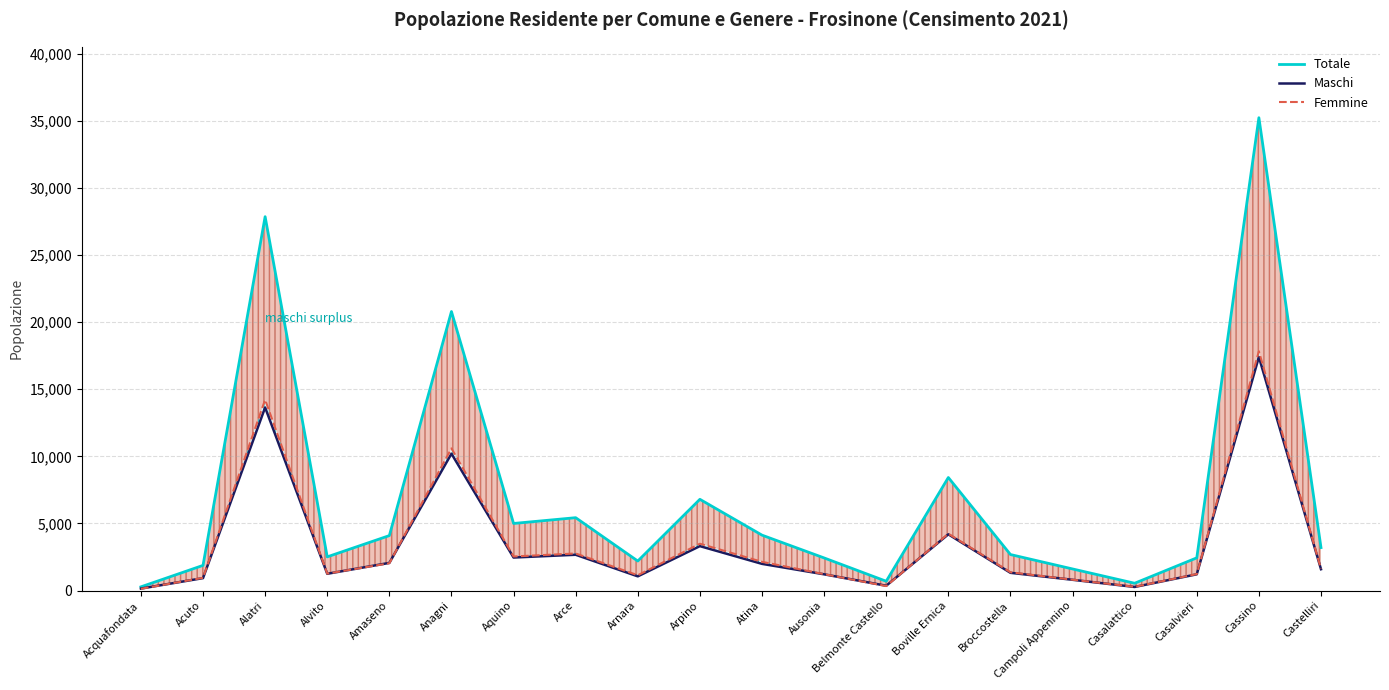

Does the chart have visible grid lines?

Yes